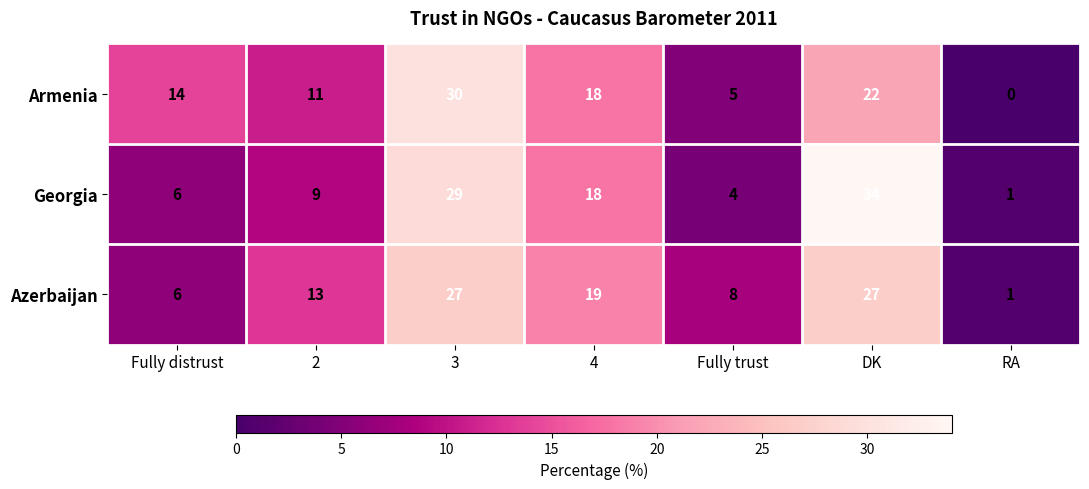

Rank the series by their maximum value, from lowest to highest.

Azerbaijan, Armenia, Georgia